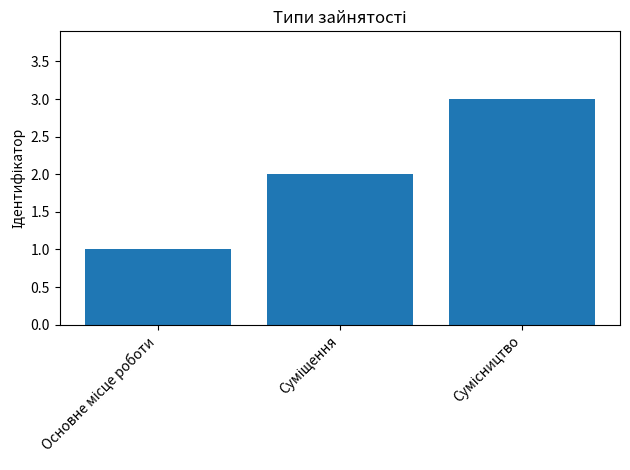

What is the difference between the second highest and minimum values?

1